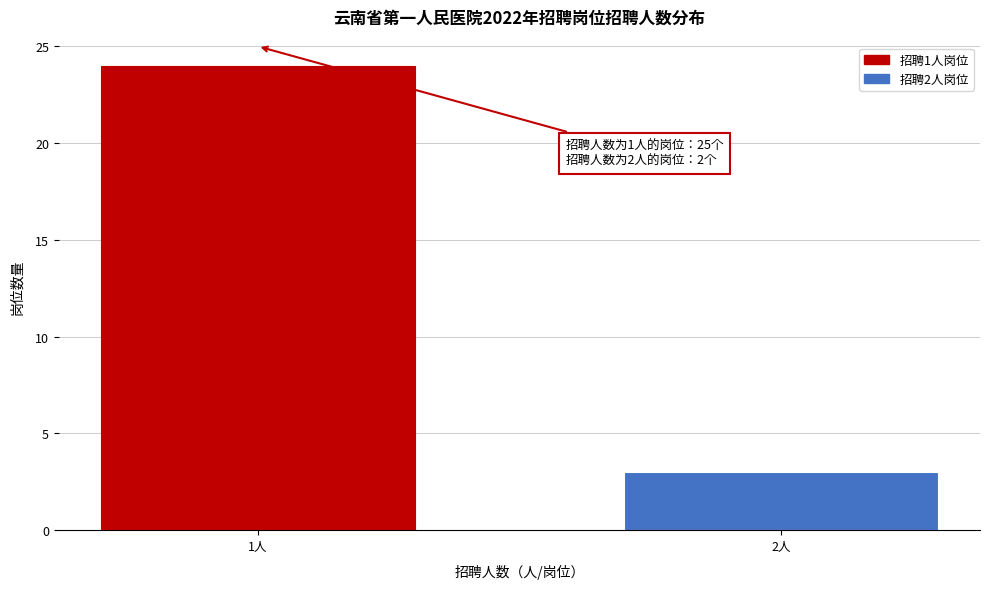

Reading left to right, what are all the values shown in this chart?

24	3